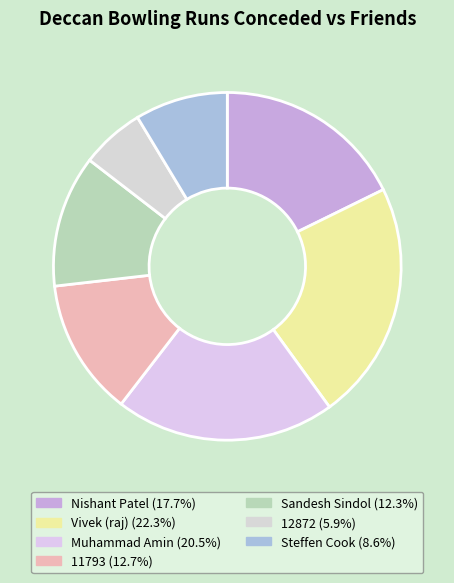

How many segments does this pie chart have?

7